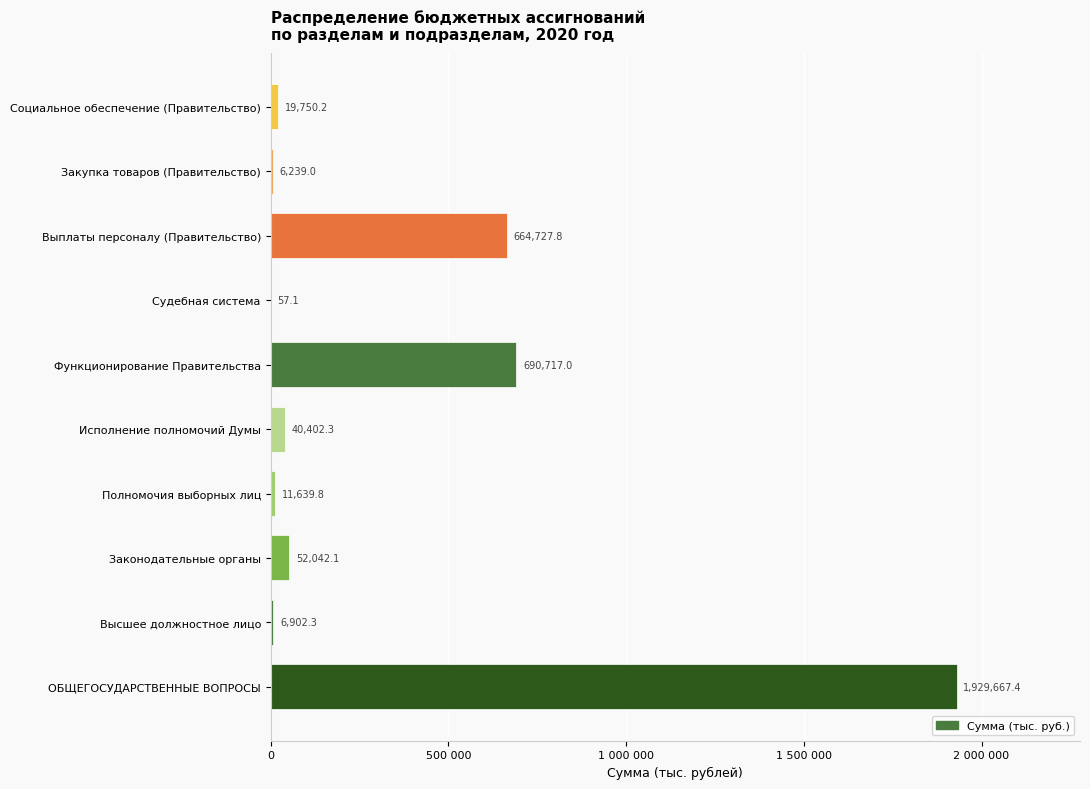

At which label is the value closest to 964862?

Функционирование Правительства